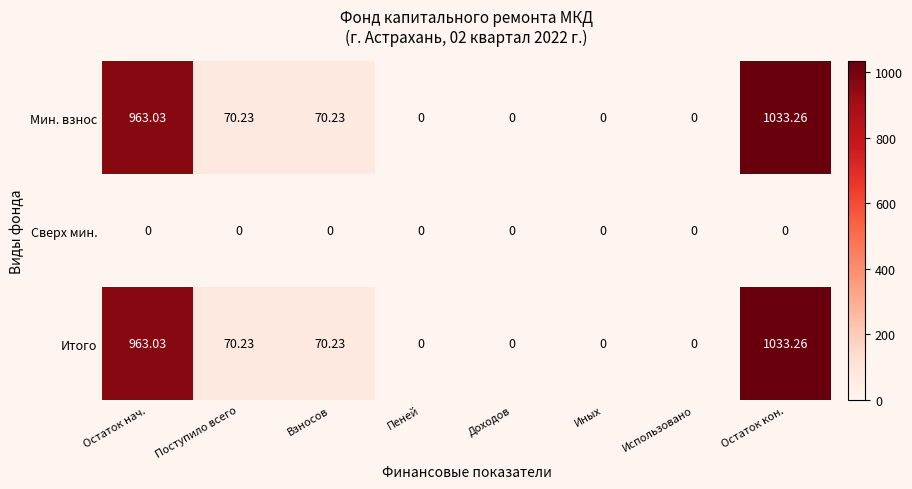

At which category is the sum across all series the highest?

Остаток кон.